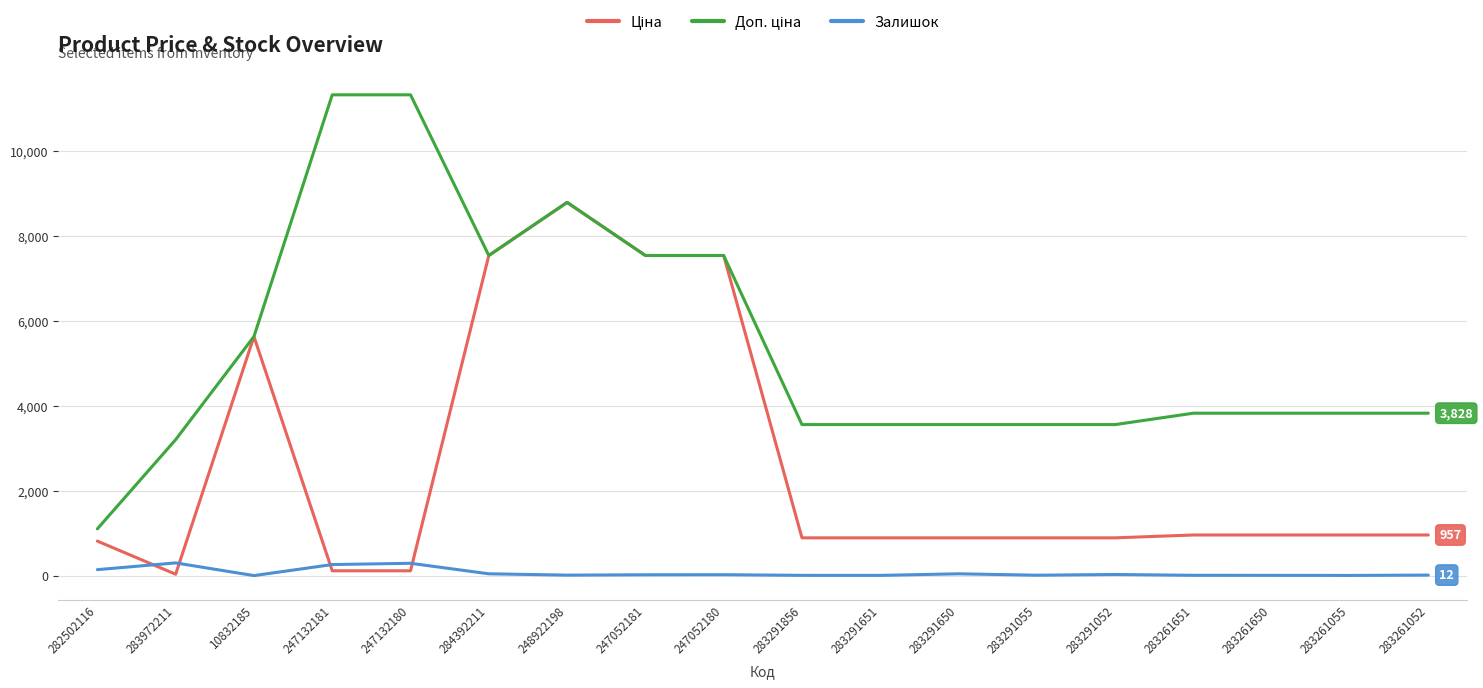

The value of Залишок at 10832185 is 0.0. True or false?

True